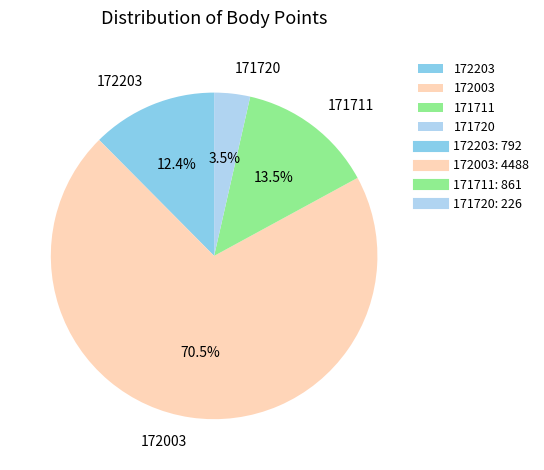

To the nearest percent, what is the combined percentage of 172203 and 171711?

26%